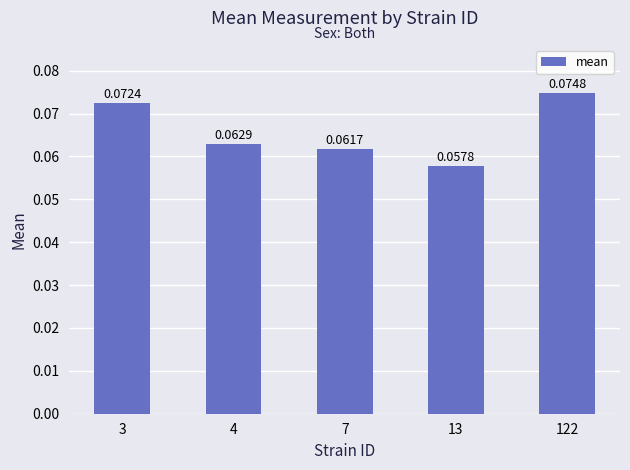

List the labels in order of value, largest first.

122, 3, 4, 7, 13